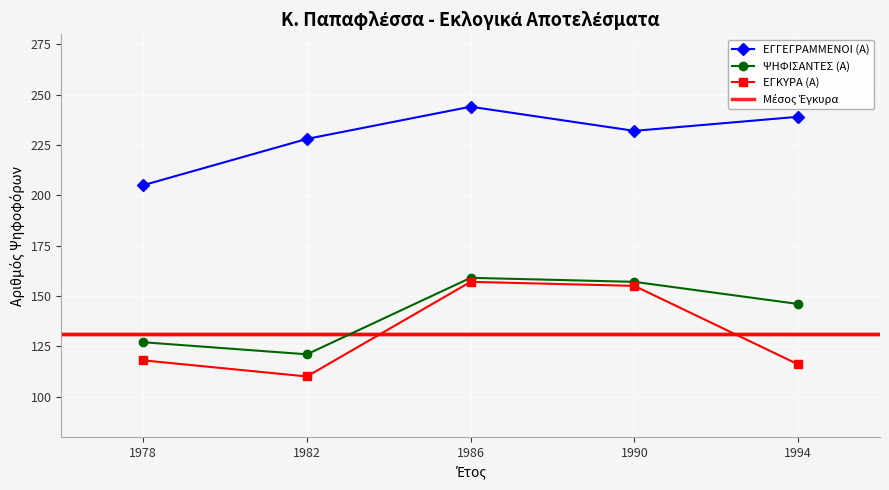

True or false: ΕΓΚΥΡΑ (Α) has more than 0 points higher than both neighbors.

True